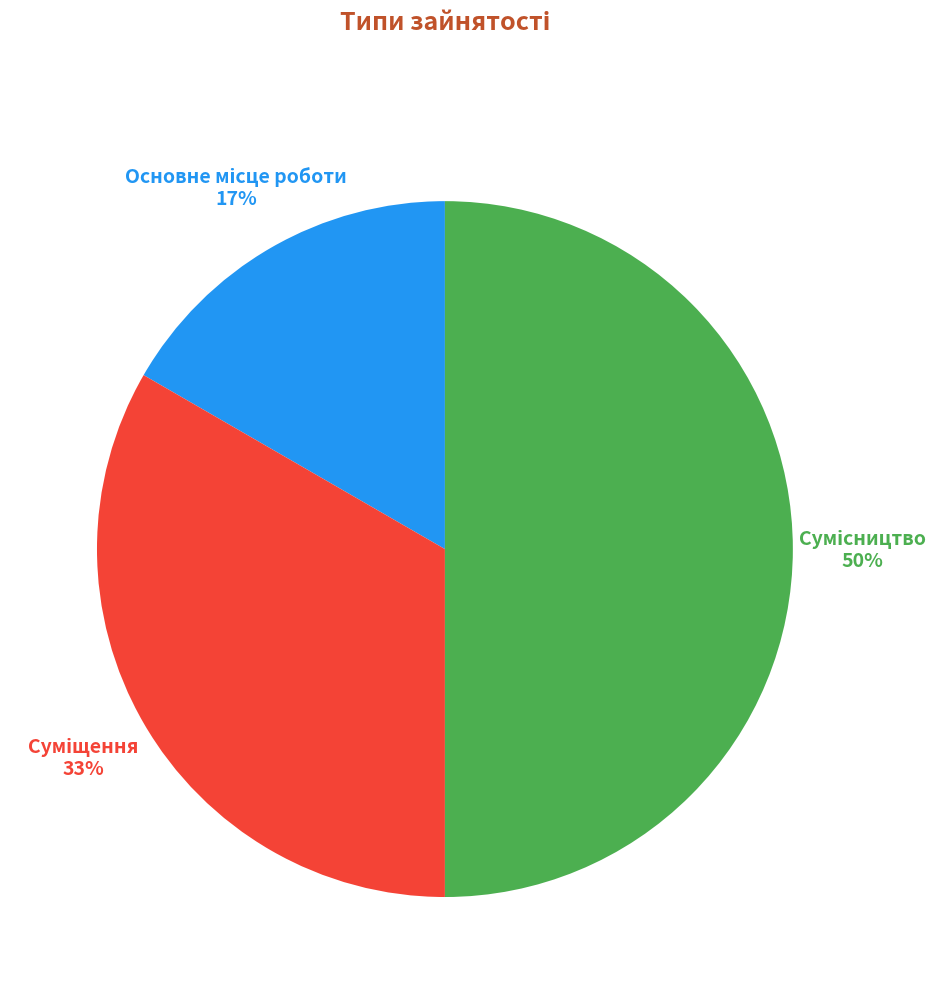

To the nearest percent, what is the average slice percentage?

33%